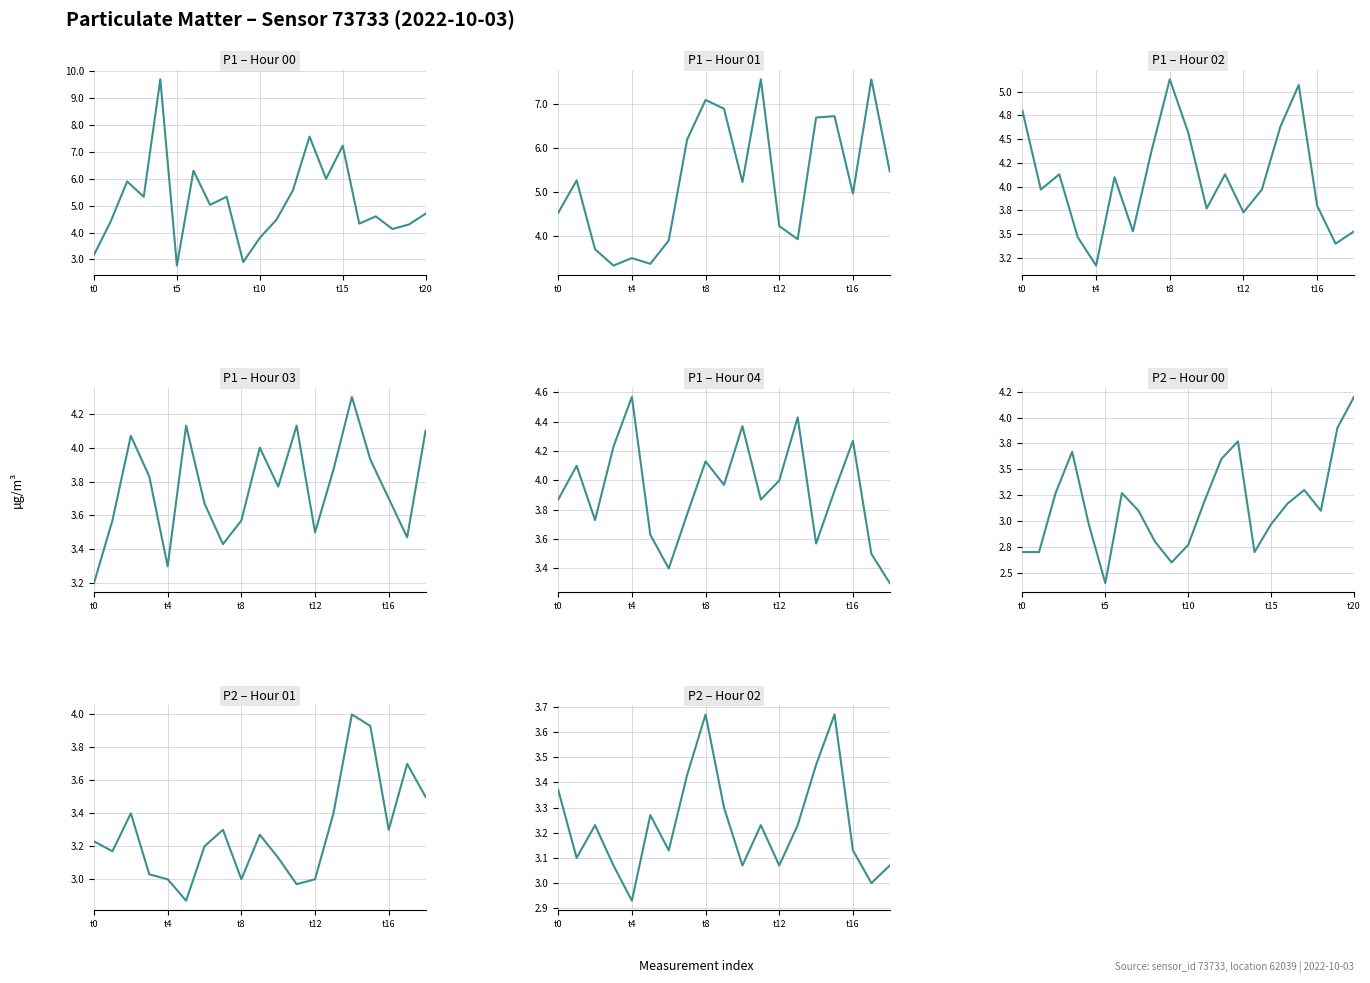

What is the value of the P2 point at the 11th from the left?

2.8